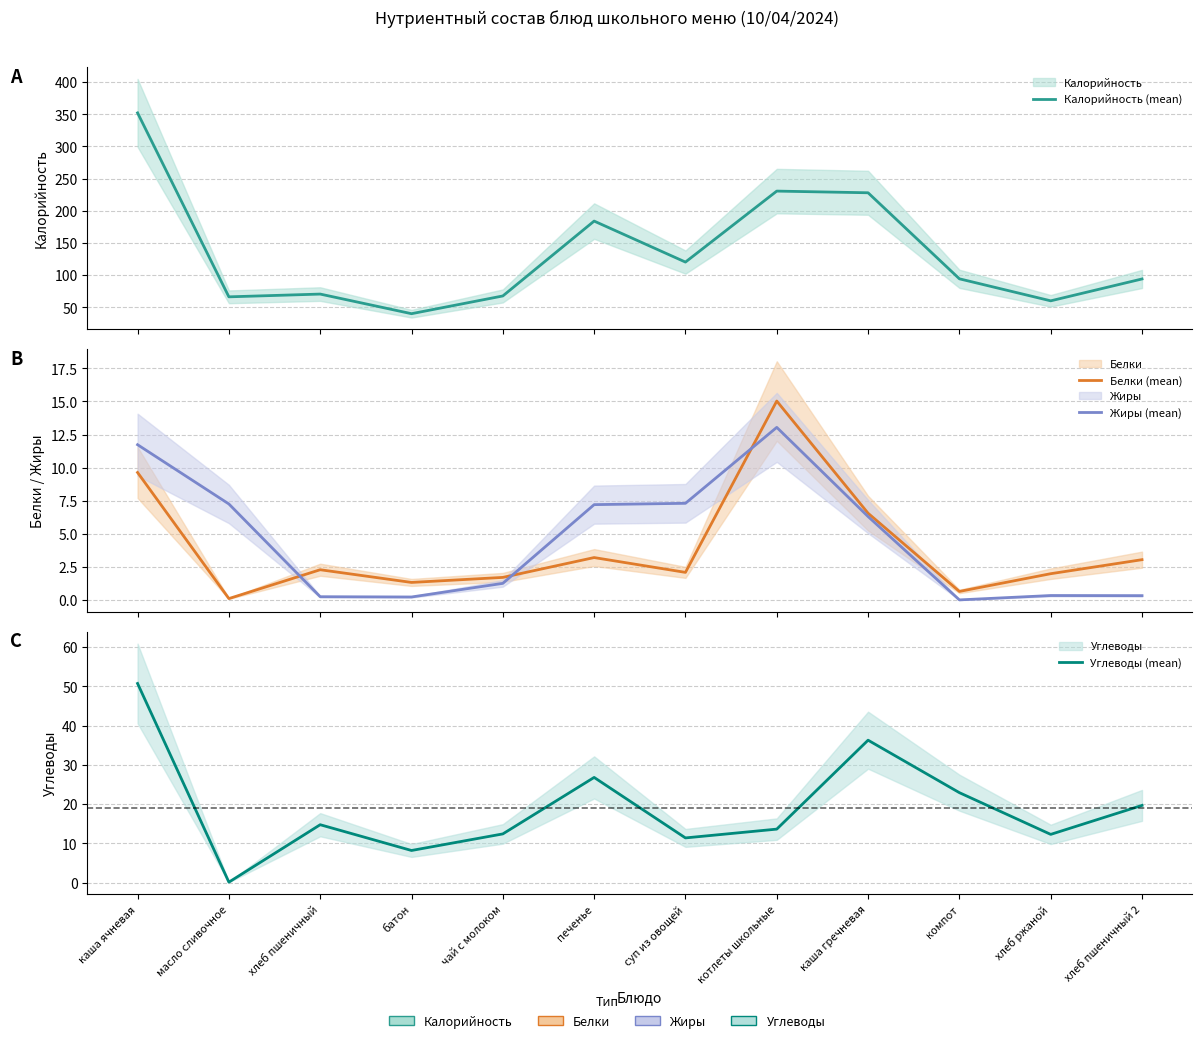

At how many categories does at least one series exceed 153?

4